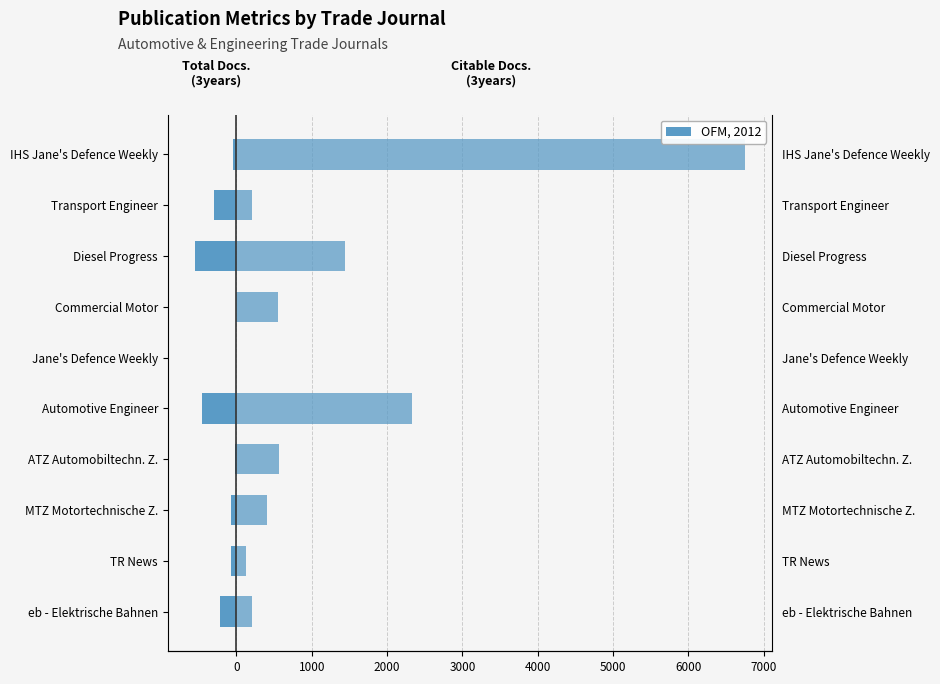

What is the minimum value shown in the chart?

-548